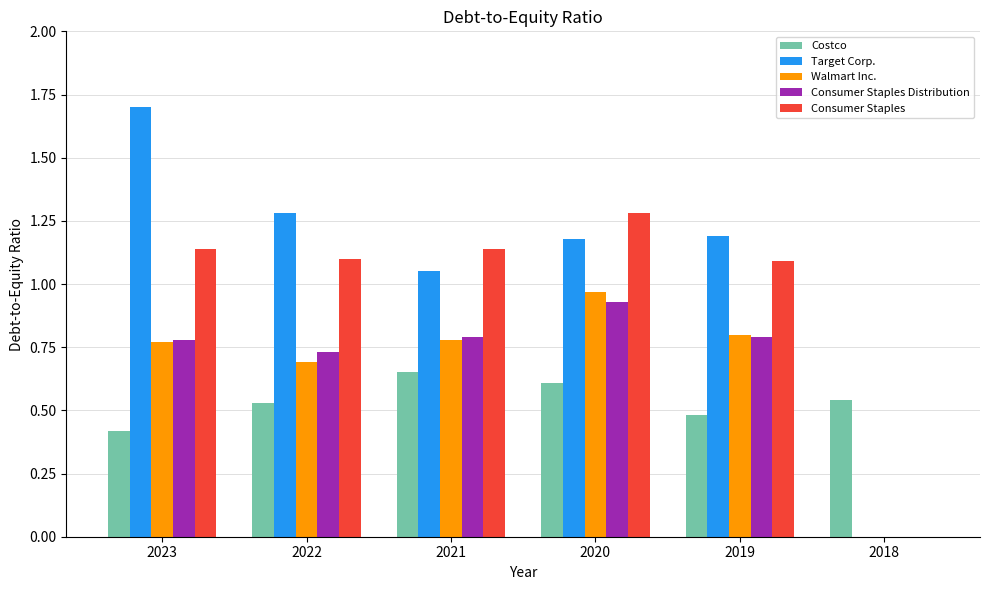

How many groups of bars are there?

6